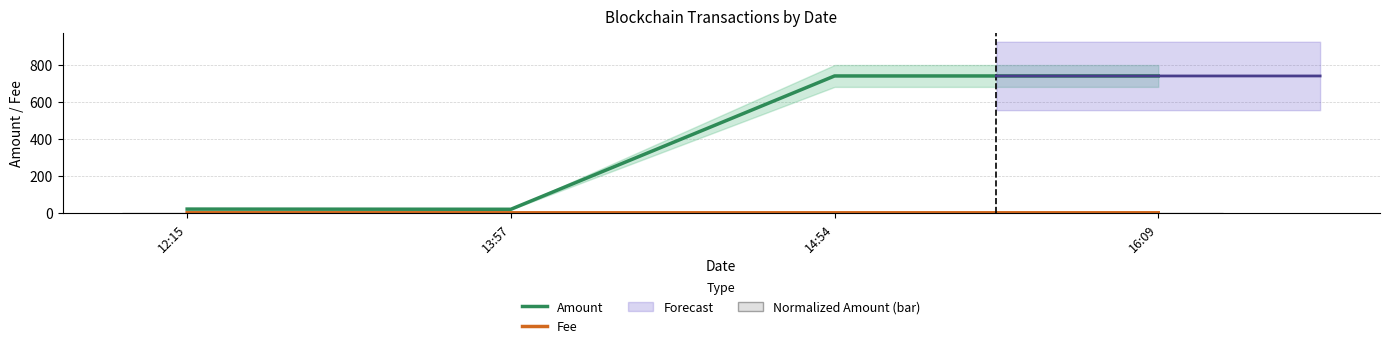

Which series has the widest spread of values?

Amount